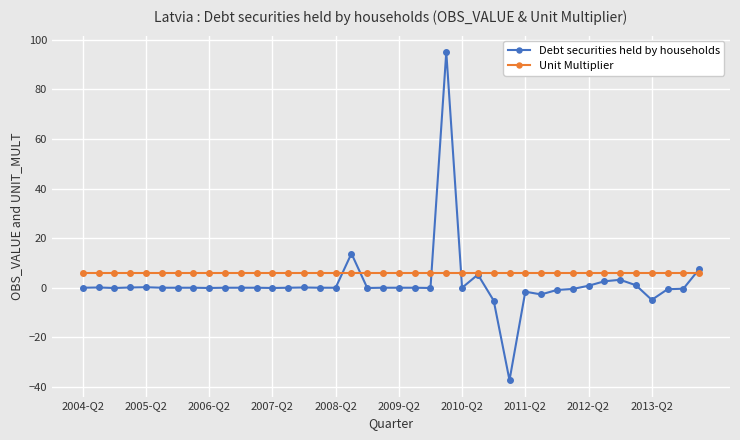

Rank the series by their maximum value, from highest to lowest.

Debt securities held by households, Unit Multiplier